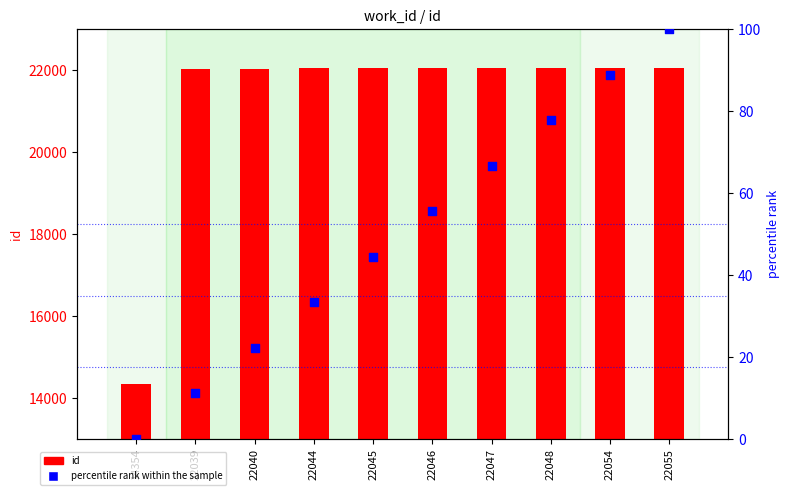

Which series has the widest spread of Y values?

id